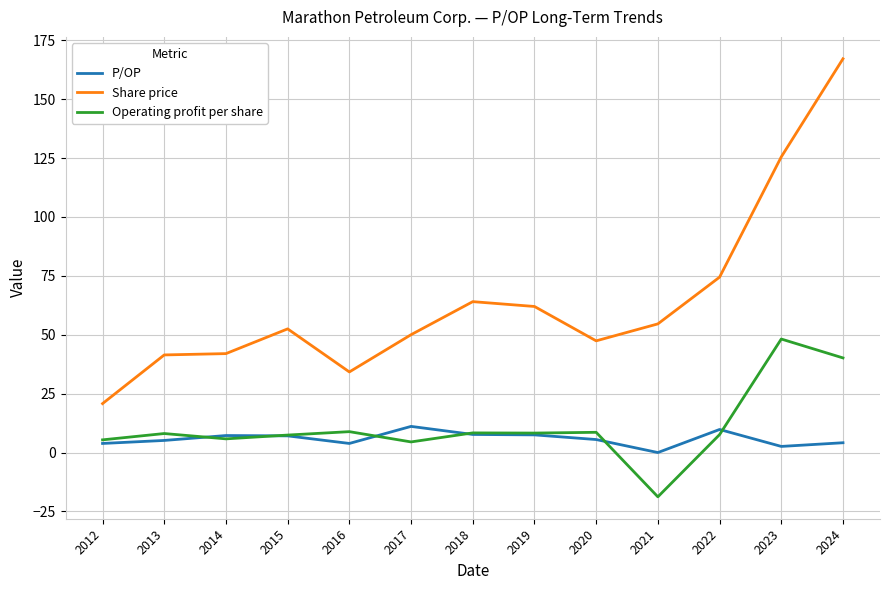

What is the difference between the Operating profit per share values at 2020 and 2022?

1.0